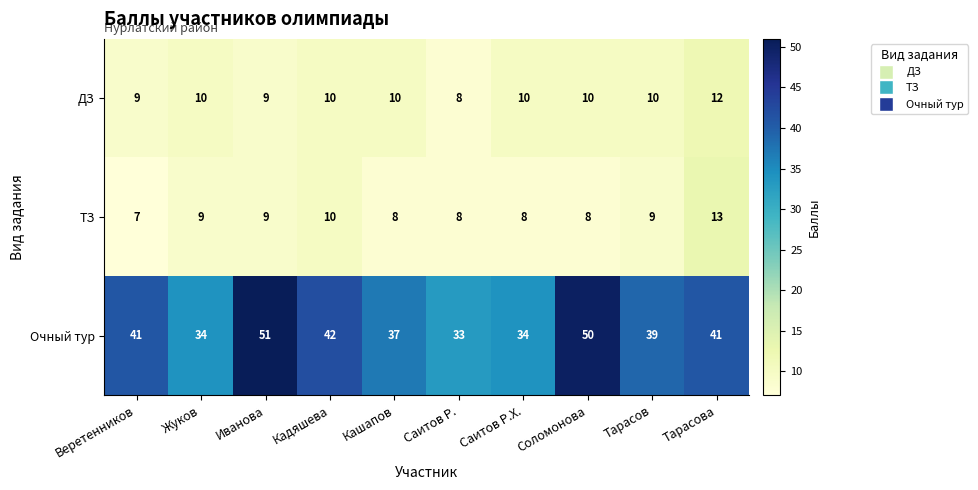

What is the total value across all series at Саитов Р.Х.?

52